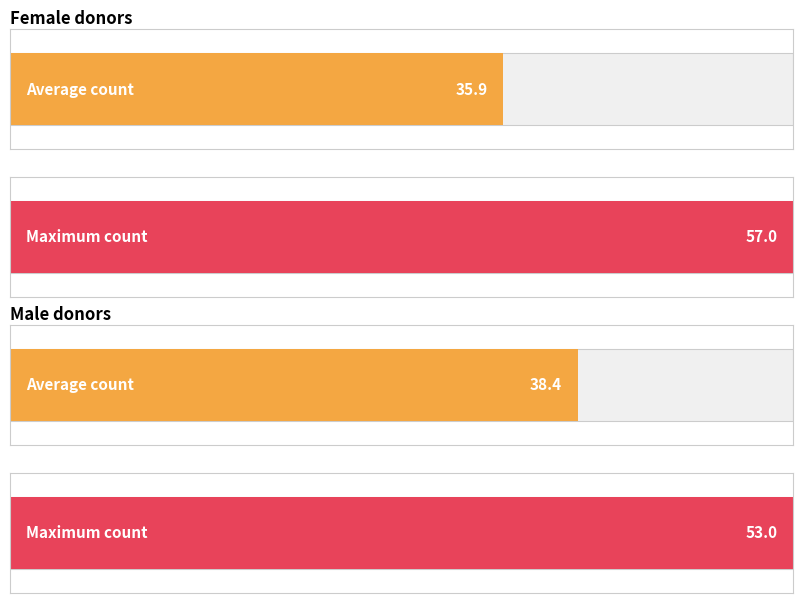

What is the average value of the Male series?

38